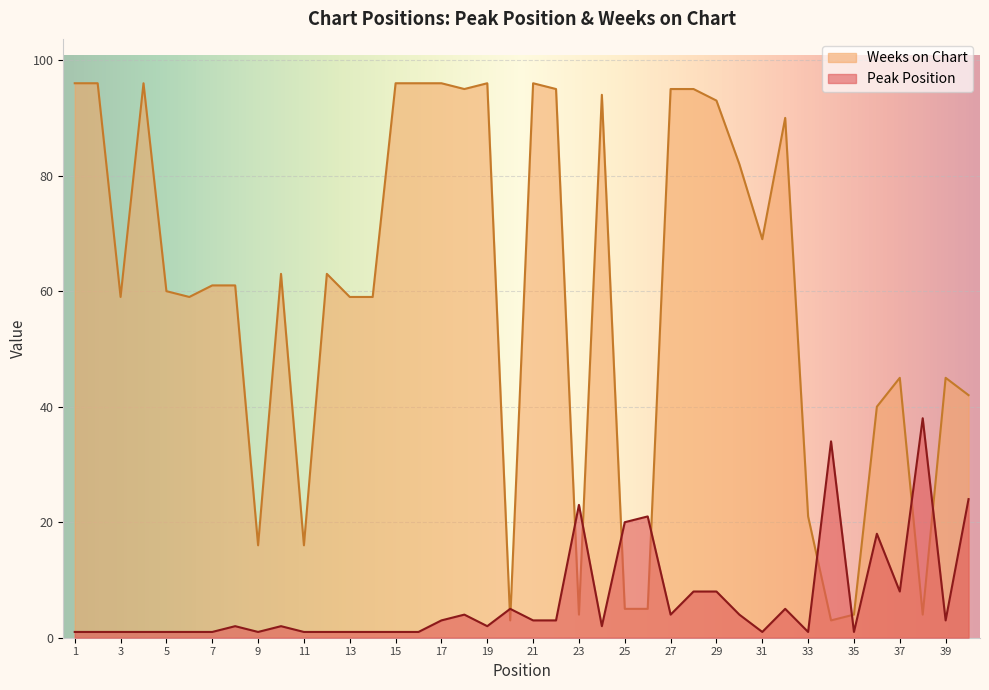

Which series has the largest range (max minus min)?

Weeks on Chart